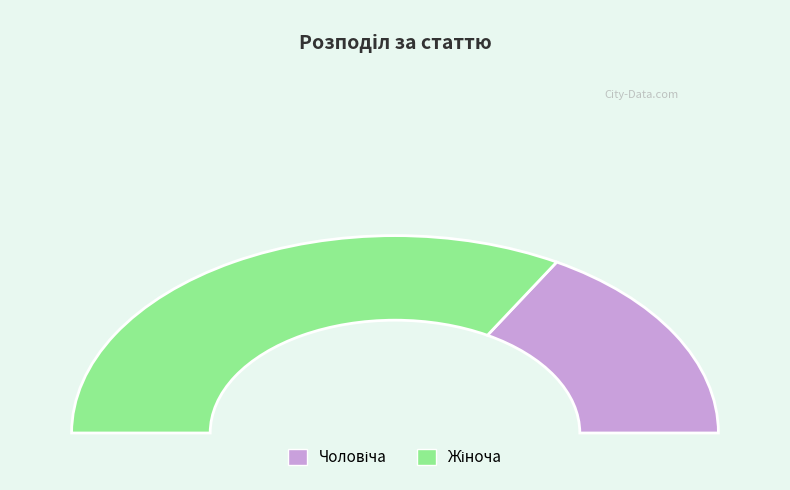

How many slices are in this pie chart?

2